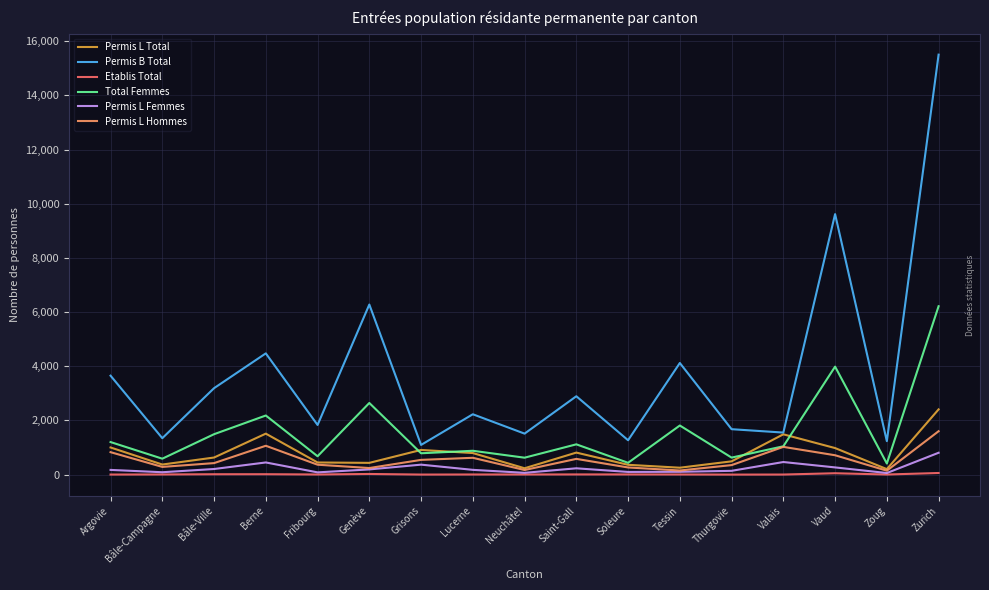

True or false: Permis B Total has a value of 3651 at Argovie.

True